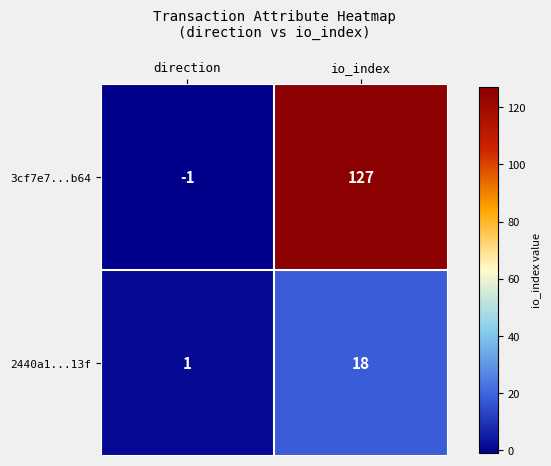

Is it true that 3cf7e7...b64 equals -1 at direction?

True